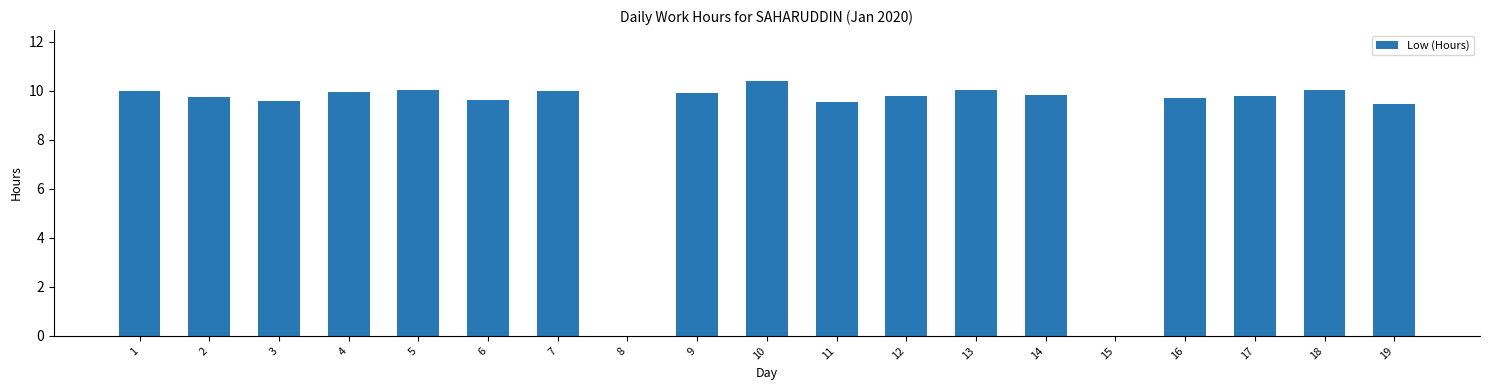

Count the number of data series in this chart.

1